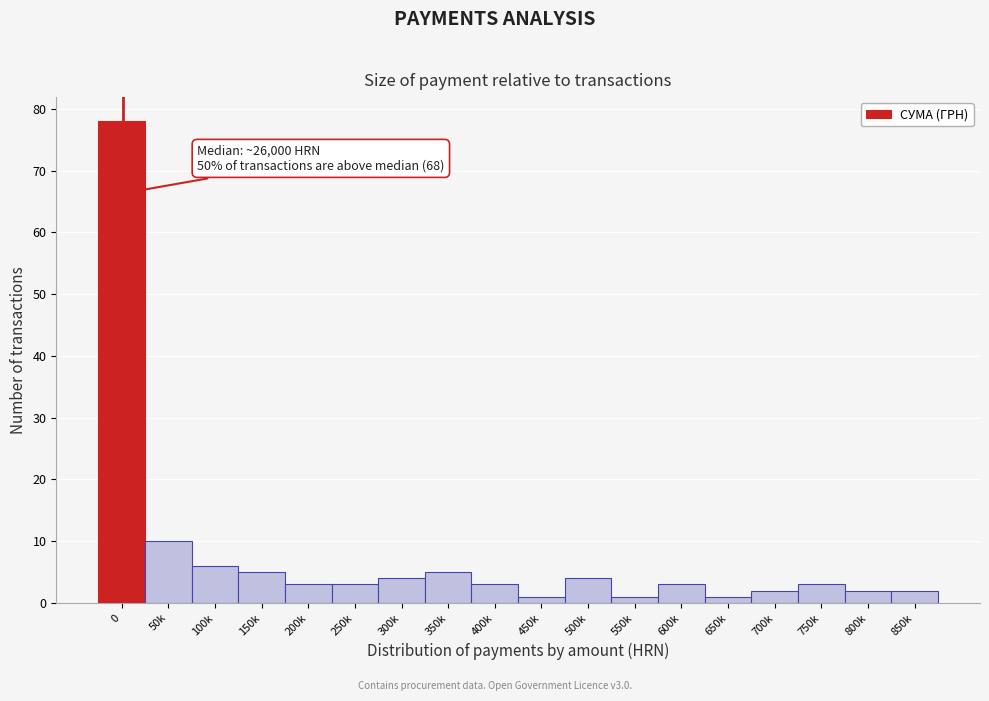

Reading left to right, what are all the values shown in this chart?

78	10	6	5	3	3	4	5	3	1	4	1	3	1	2	3	2	2